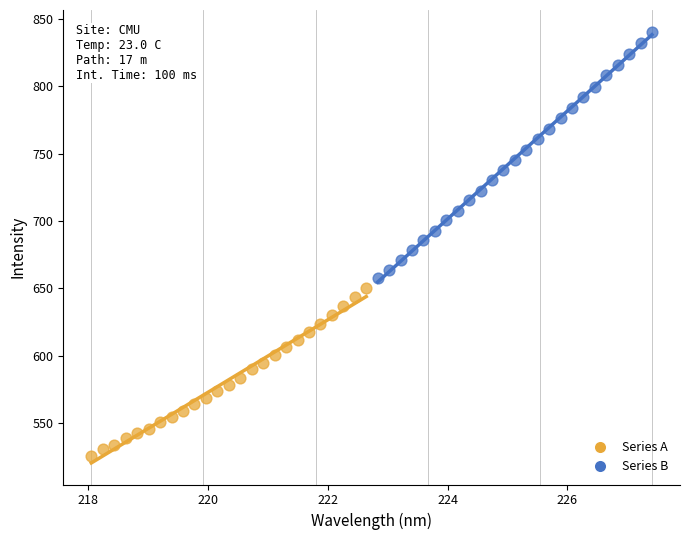

Which series reaches the minimum Y coordinate?

Series A